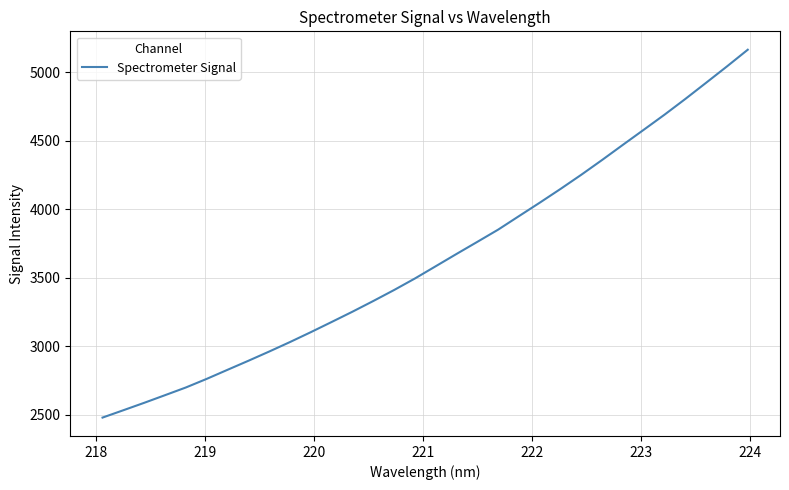

What is the minimum value shown in the chart?

2480.6